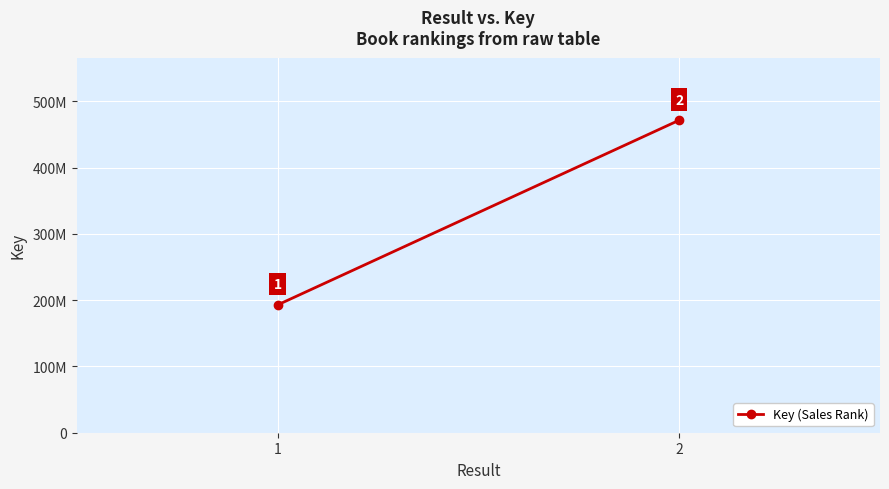

What is the sum of the values at 2 and 1?

664496172